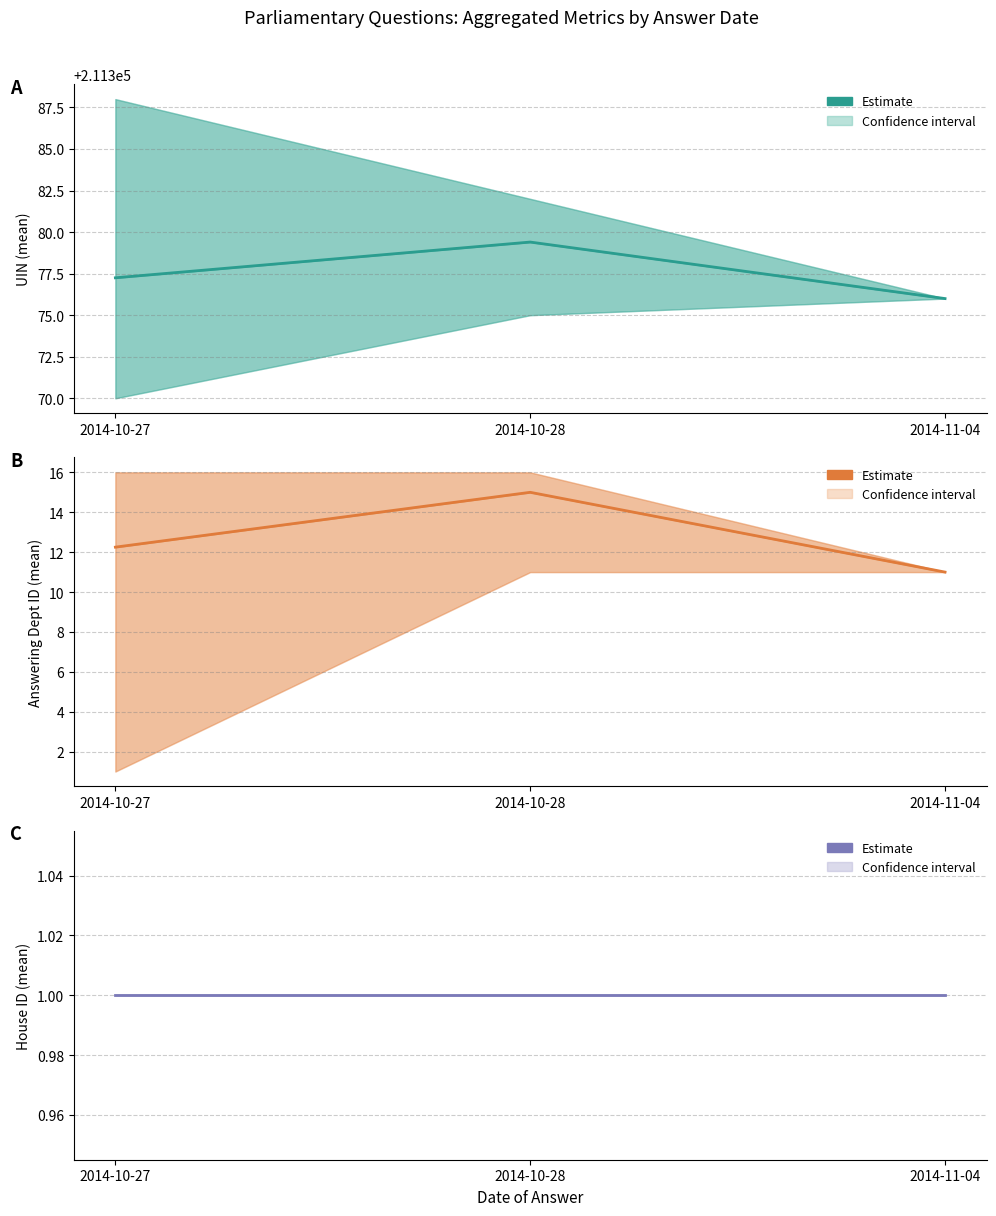

Reading right to left, extract all data points from this chart.

UIN (mean): 211376.0	211379.4	211377.2
Answering Dept ID (mean): 11.0	15.0	12.2
House ID (mean): 1.0	1.0	1.0